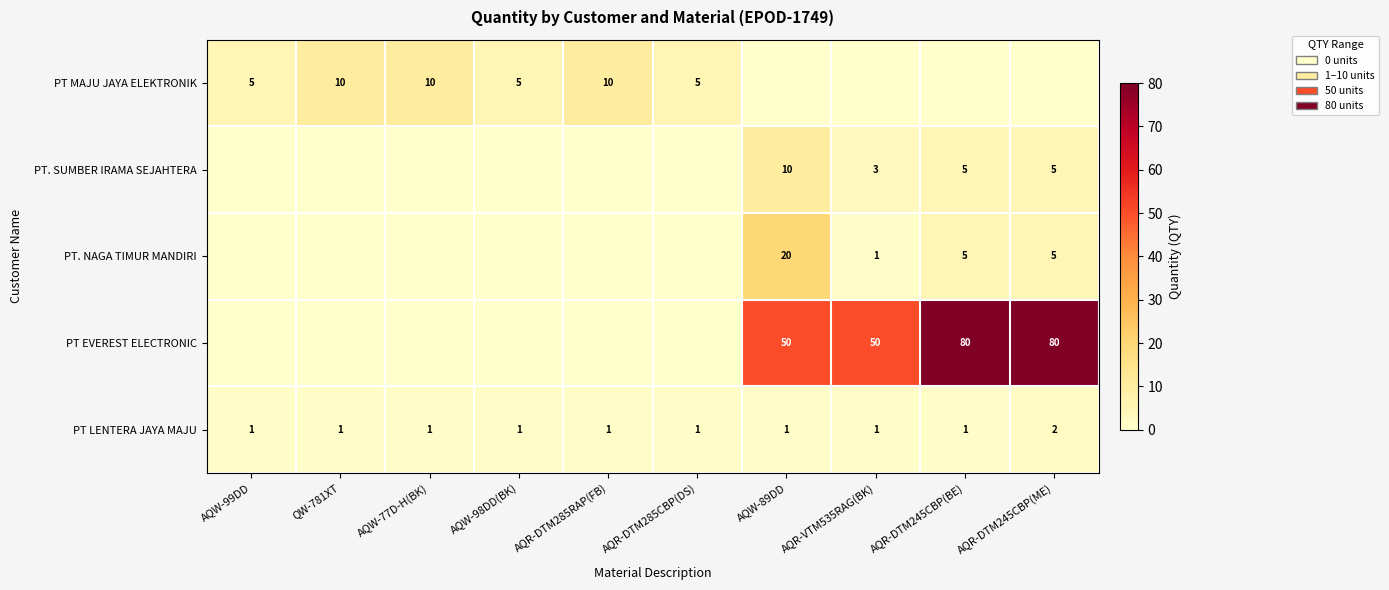

How many PT LENTERA JAYA MAJU values are between 1 and 2?

10